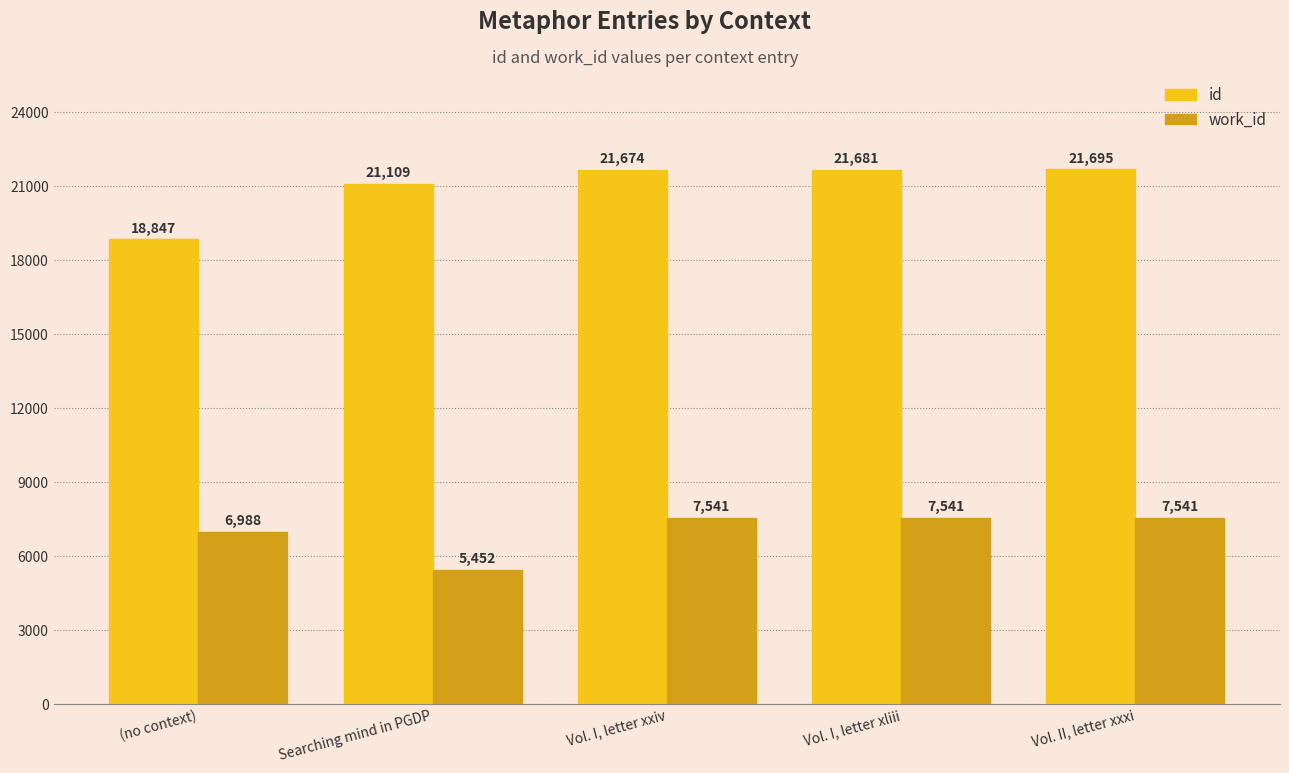

List the series in order of their peak value, highest first.

id, work_id